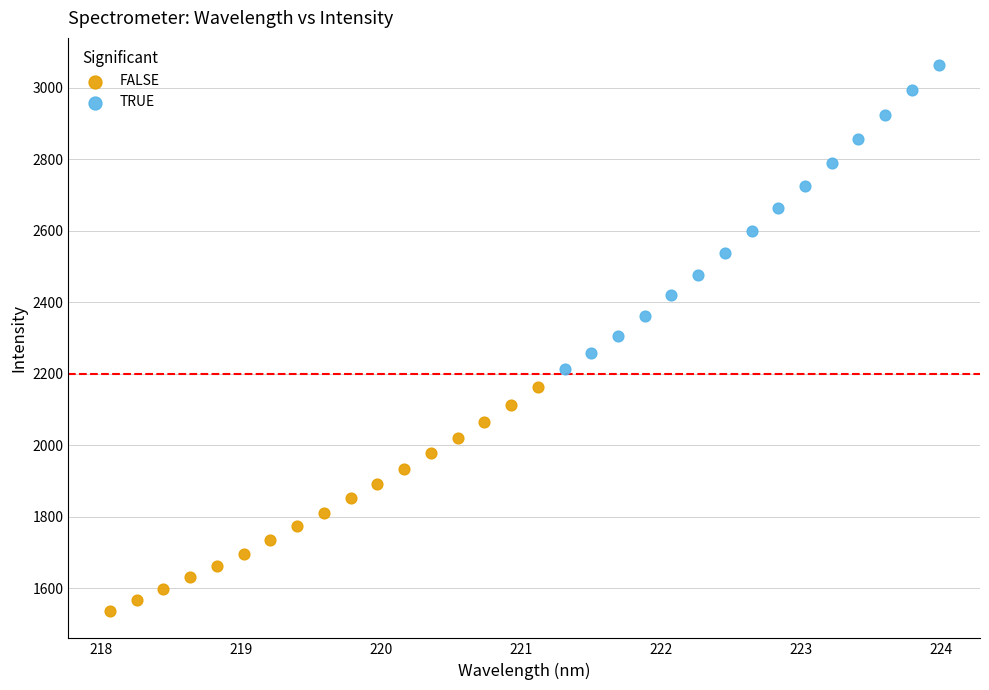

Which series contains the lowest Y value?

FALSE